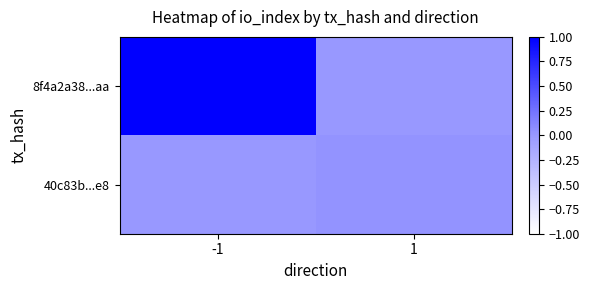

At which category is the sum across all series the highest?

-1